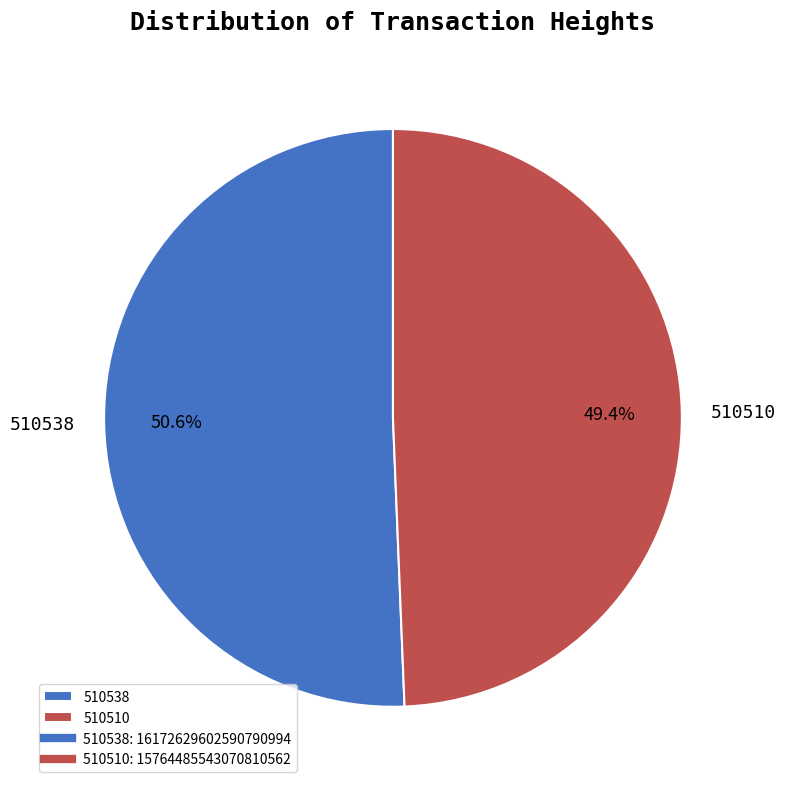

Is the sum of 510538 and 510510 greater than half?

Yes